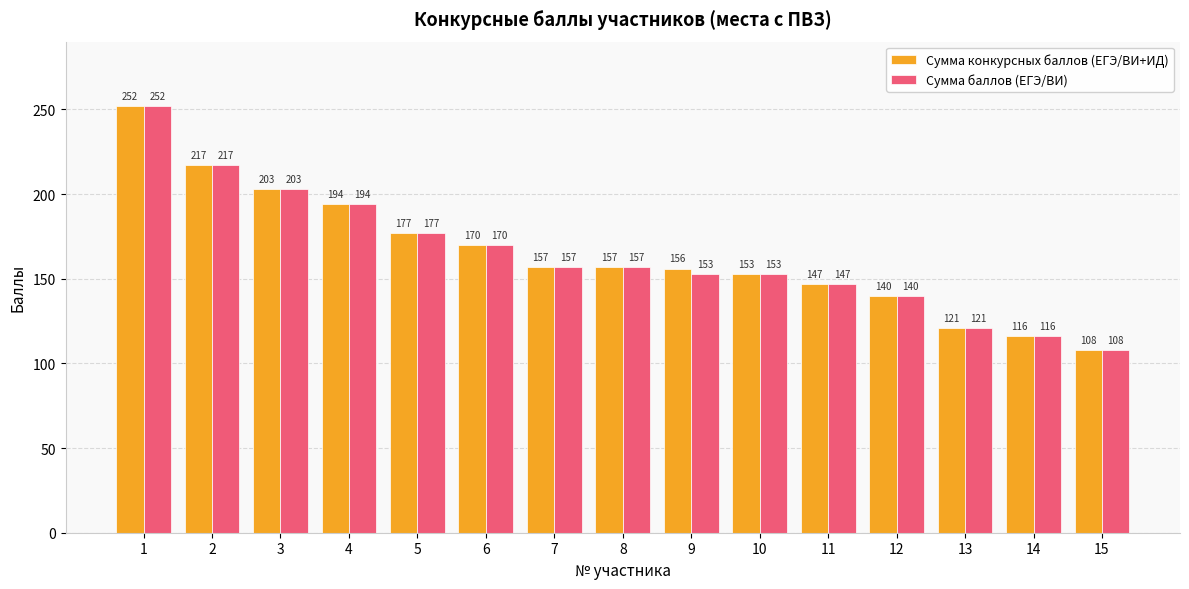

Between 9 and 12, which series saw the biggest shift?

Сумма конкурсных баллов (ЕГЭ/ВИ+ИД)